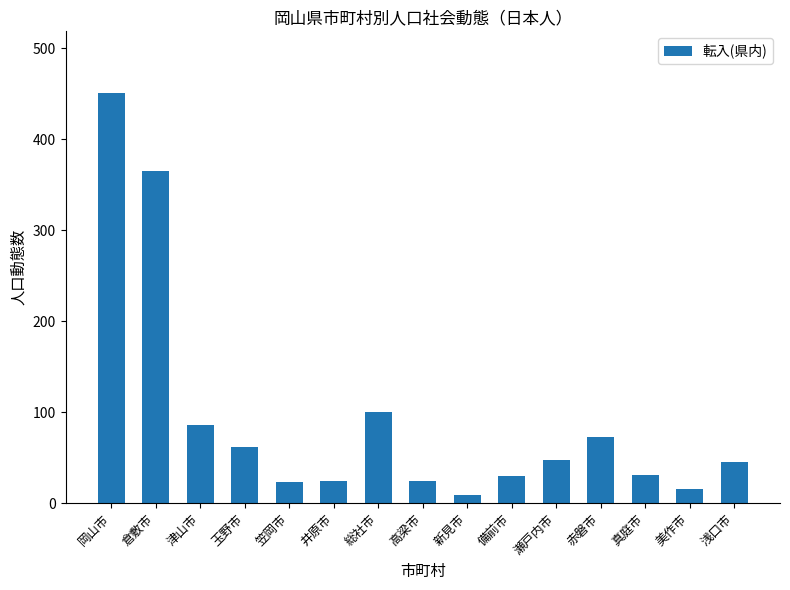

How many data points are less than 45?

7